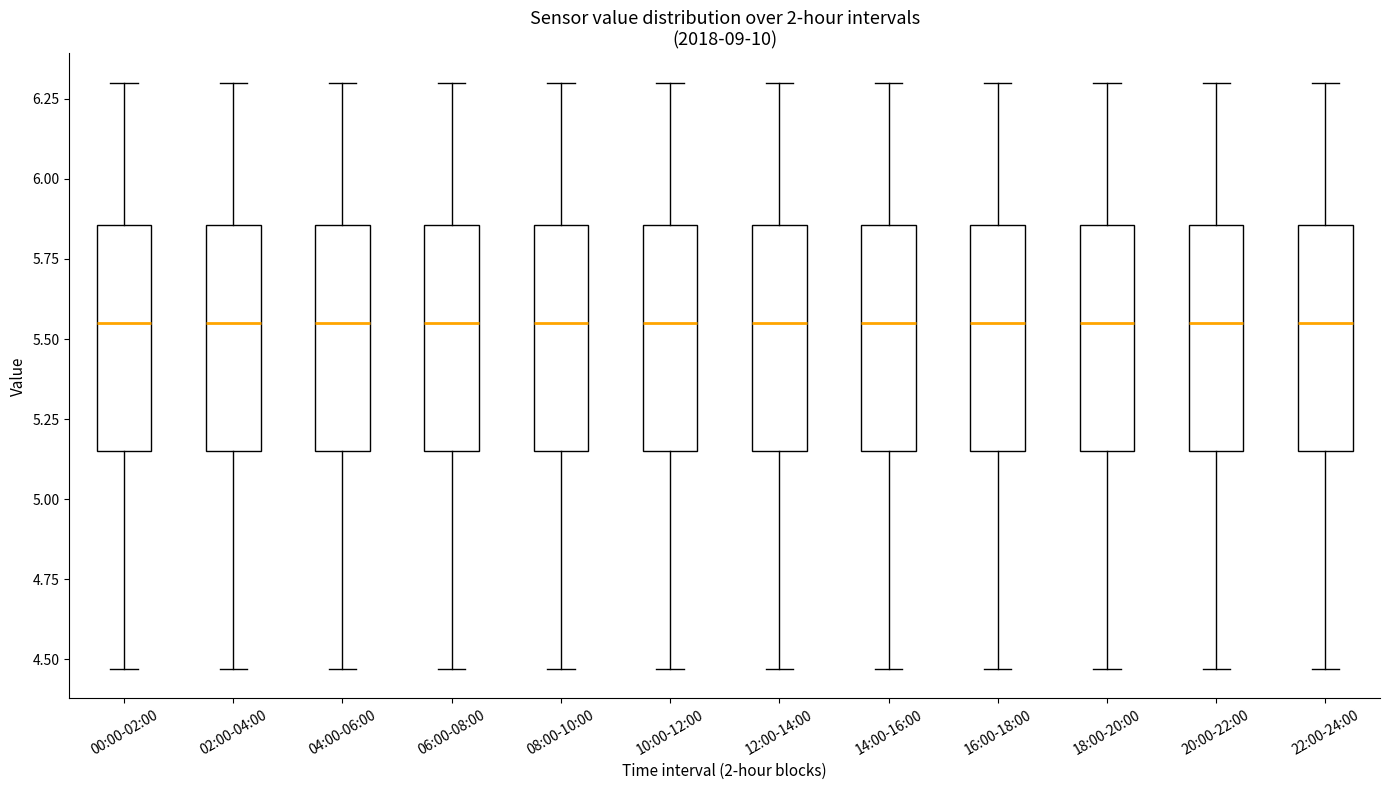

Where is the lower edge of the box for 16:00-18:00 on the y-axis? The values are not printed on the chart, so give them approximately, as read against the axis.

5.15